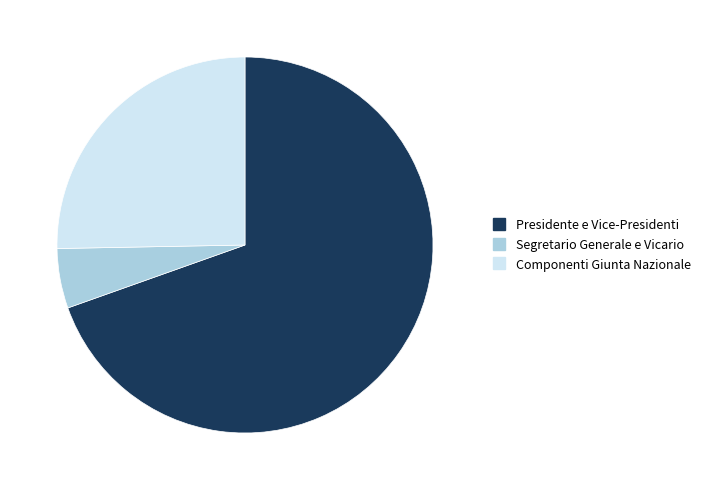

Does Presidente e Vice-Presidenti represent more than half of the total?

Yes